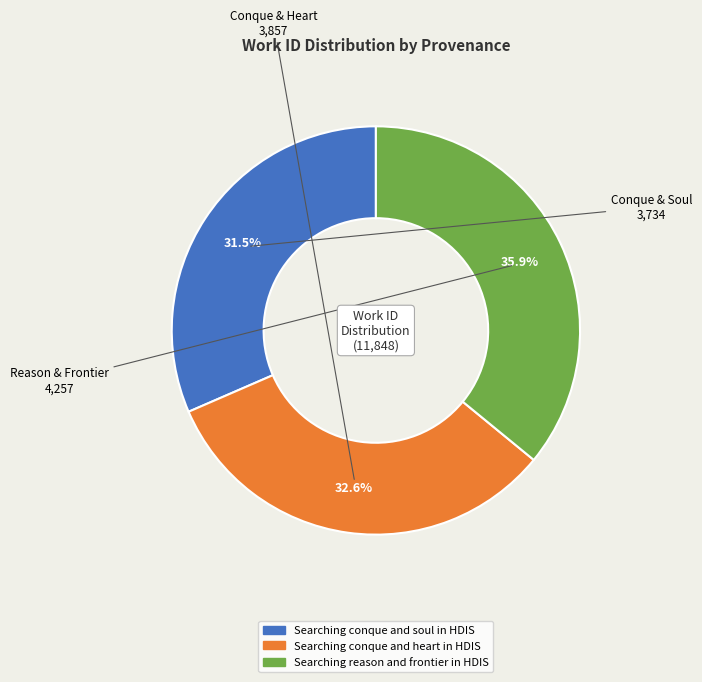

To the nearest percent, what percentage of the pie is Searching conque and heart in HDIS?

33%